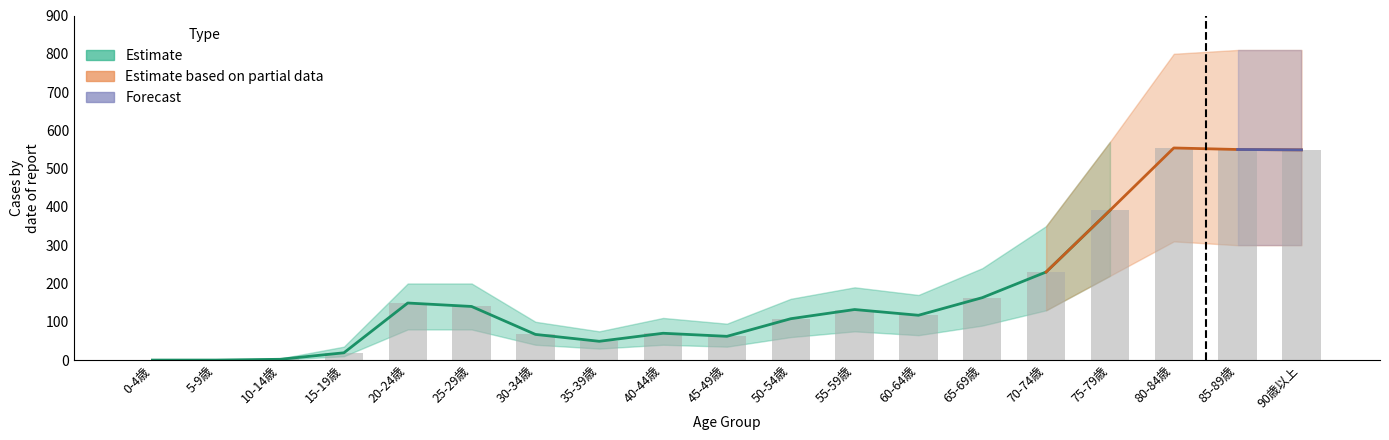

At how many categories does at least one series exceed 440?

4